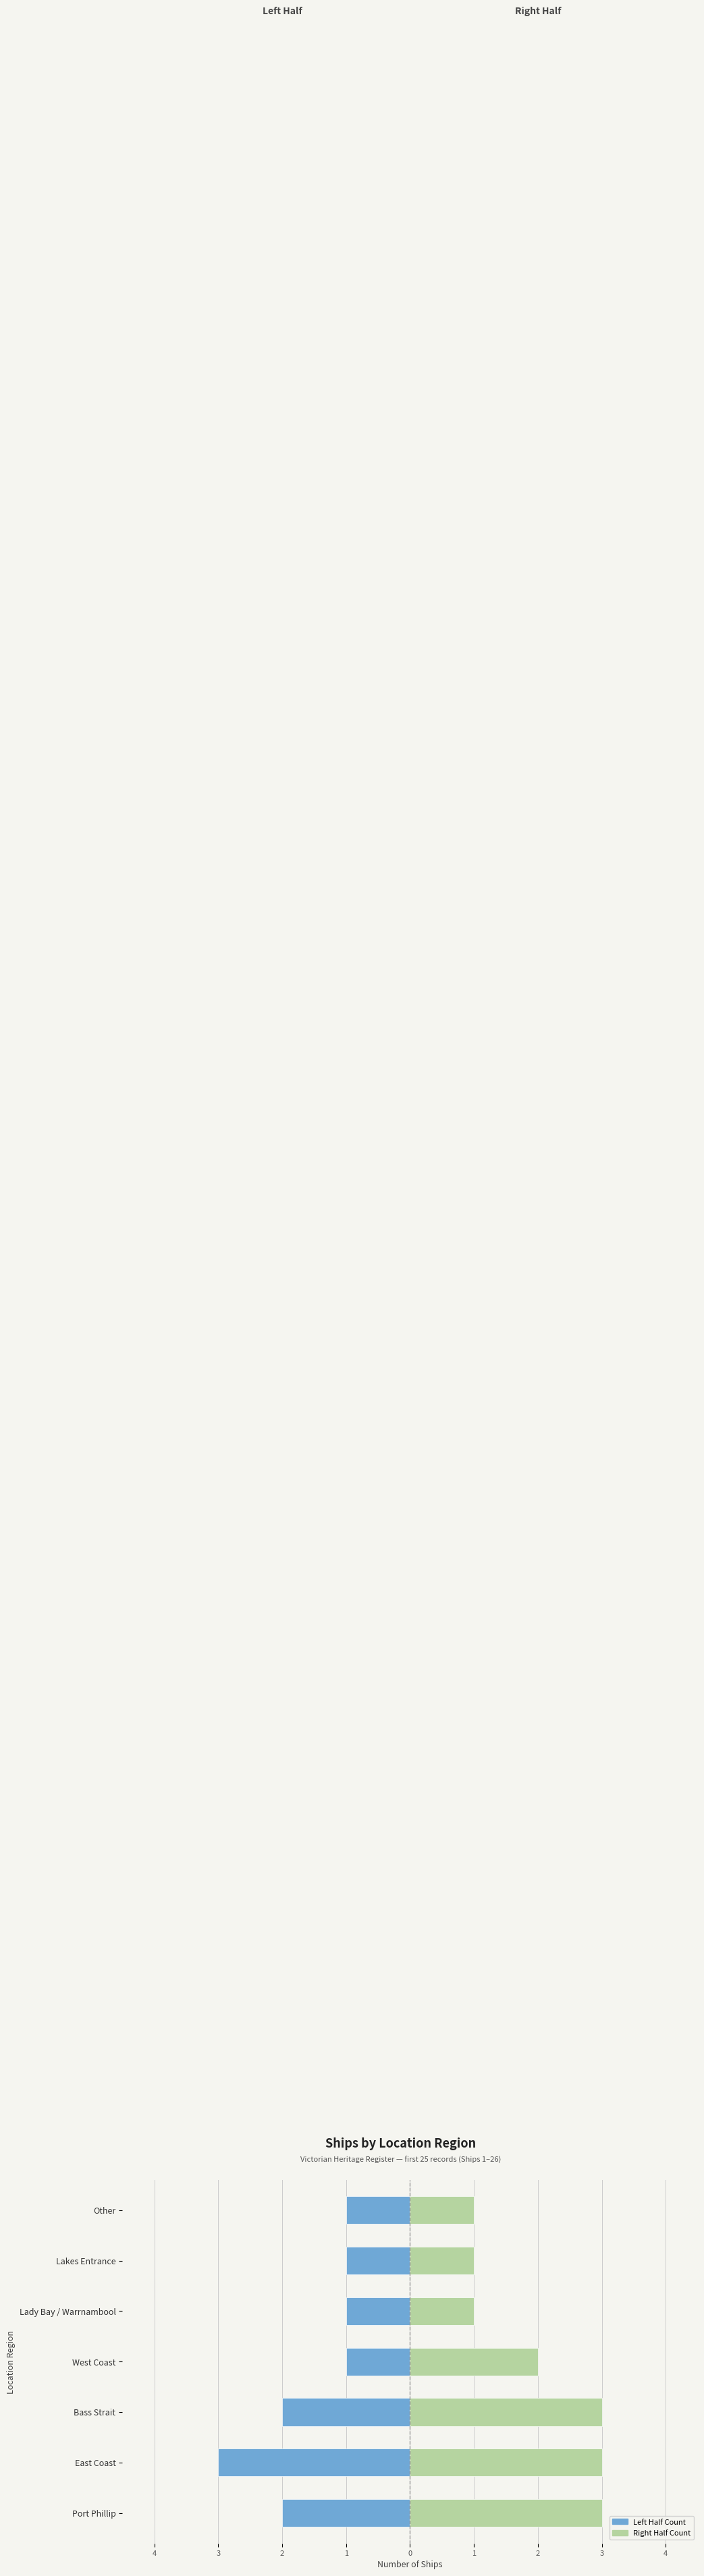

What is the difference between the maximum and second lowest values in the Count (Left half) series?

1